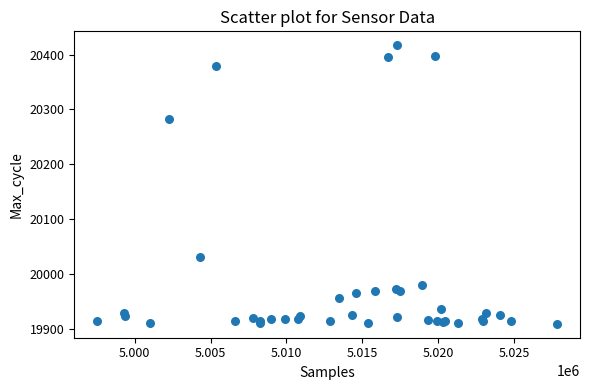

What Y value in the scatter plot is closest to 20163?

20282